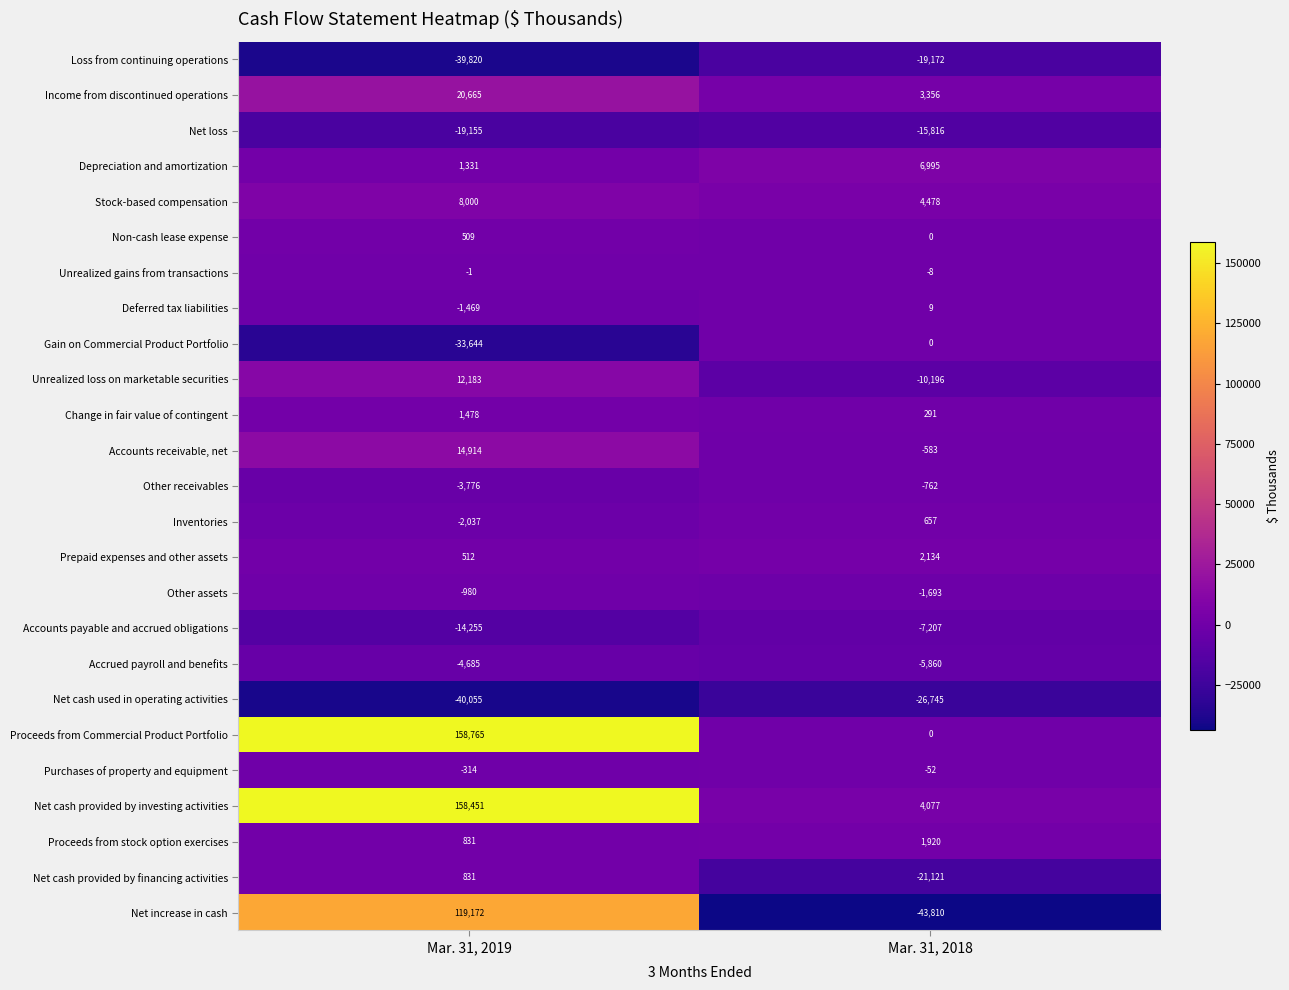

How many categories are shown in the chart?

2